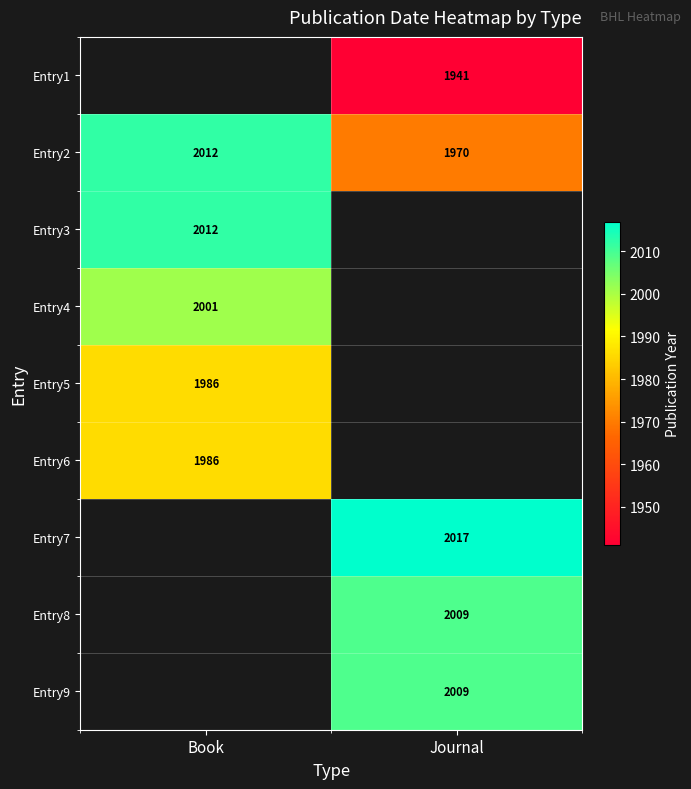

What is the sum of all Entry2 values?

3982